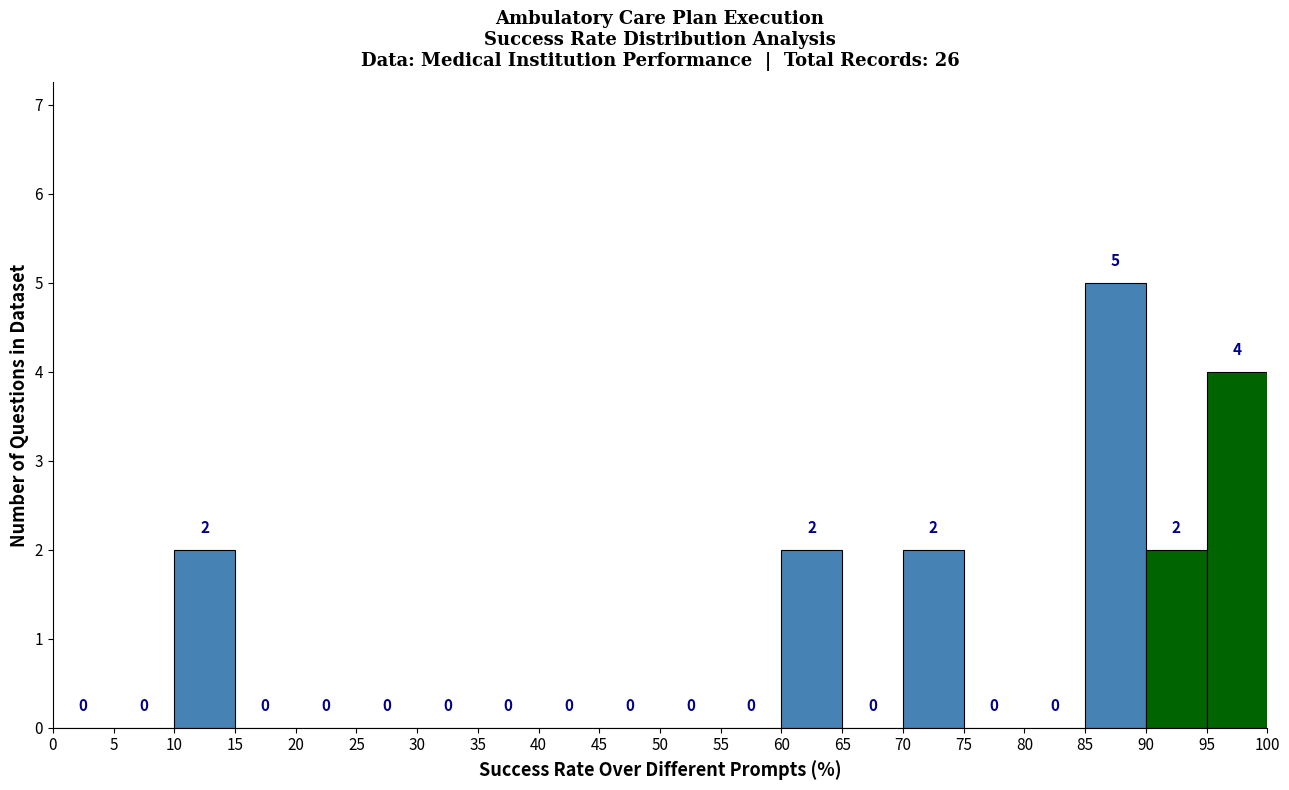

What is the height of the bar covering 95 to 100 on the x-axis?

4